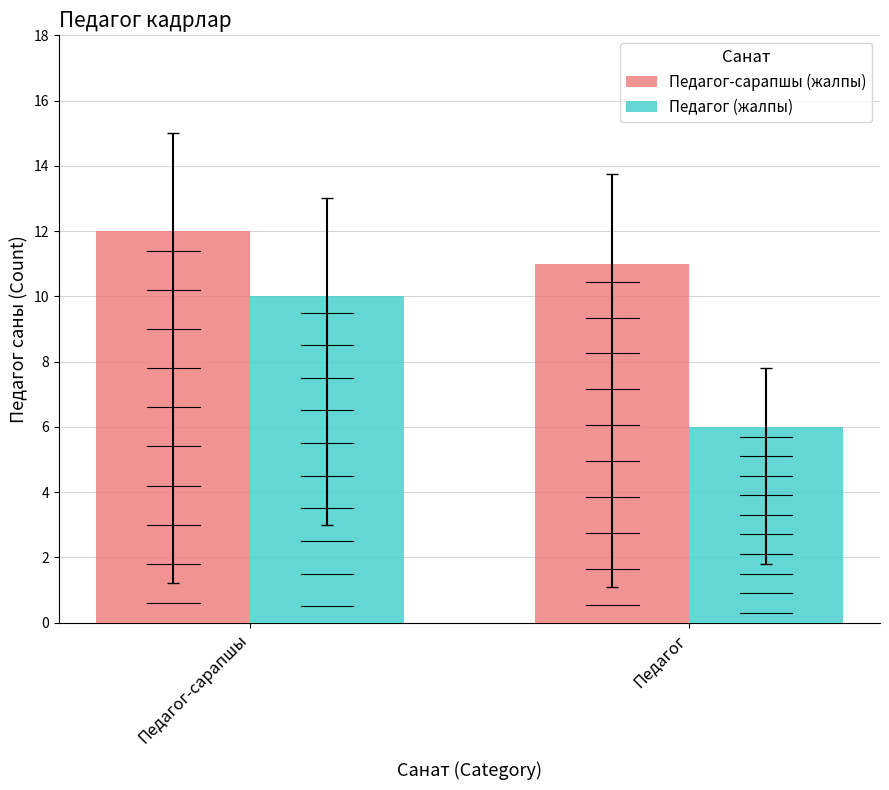

Reading left to right, what are all the values shown in this chart?

Педагог-сарапшы (жалпы): 12	11
Педагог (жалпы): 10	6